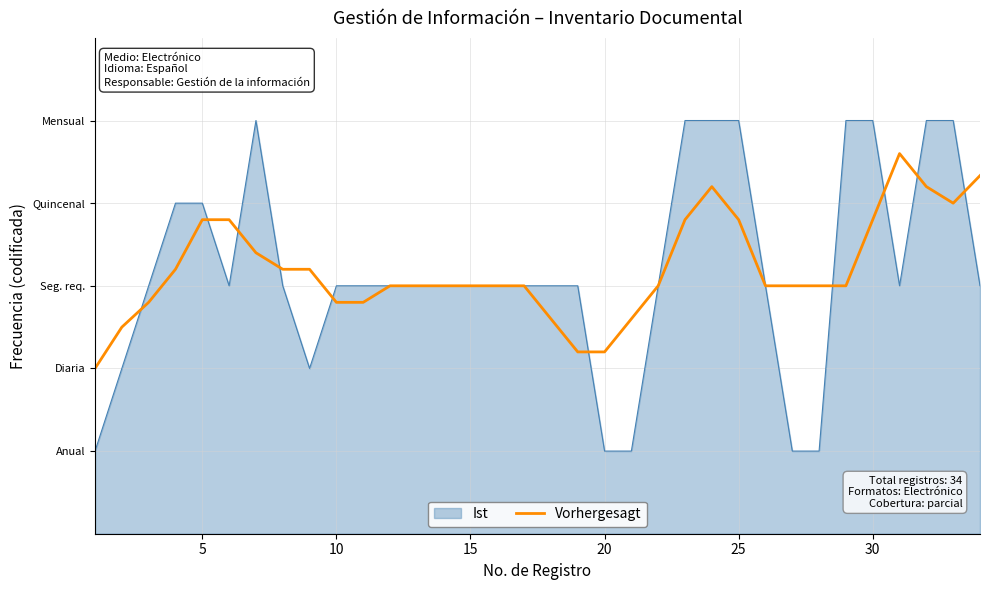

Does the chart display data point markers on the line(s)?

No